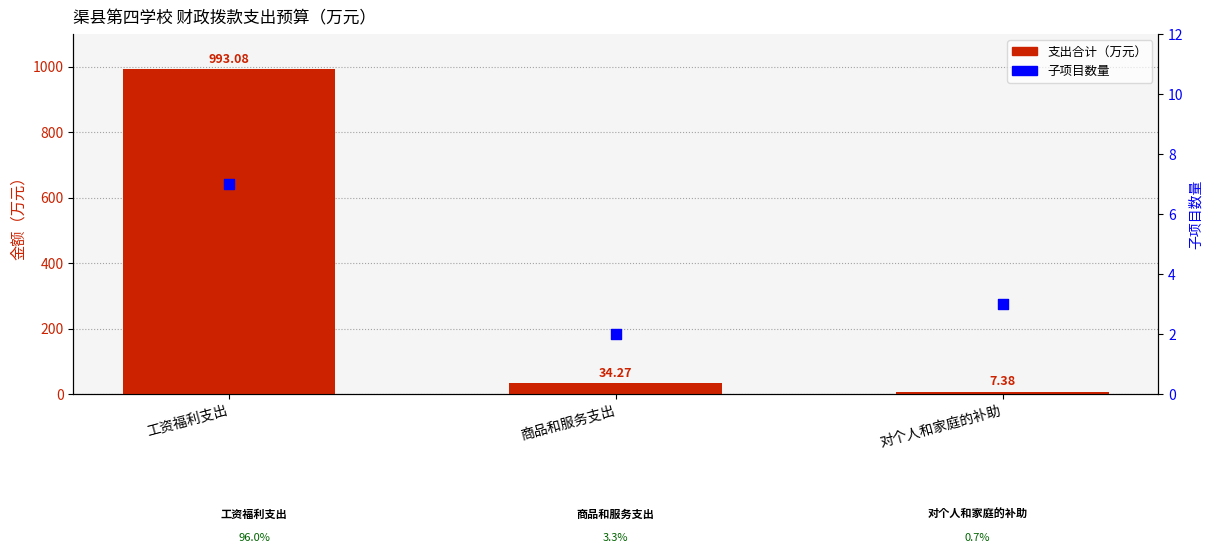

Which series contains the lowest Y value?

子项目数量